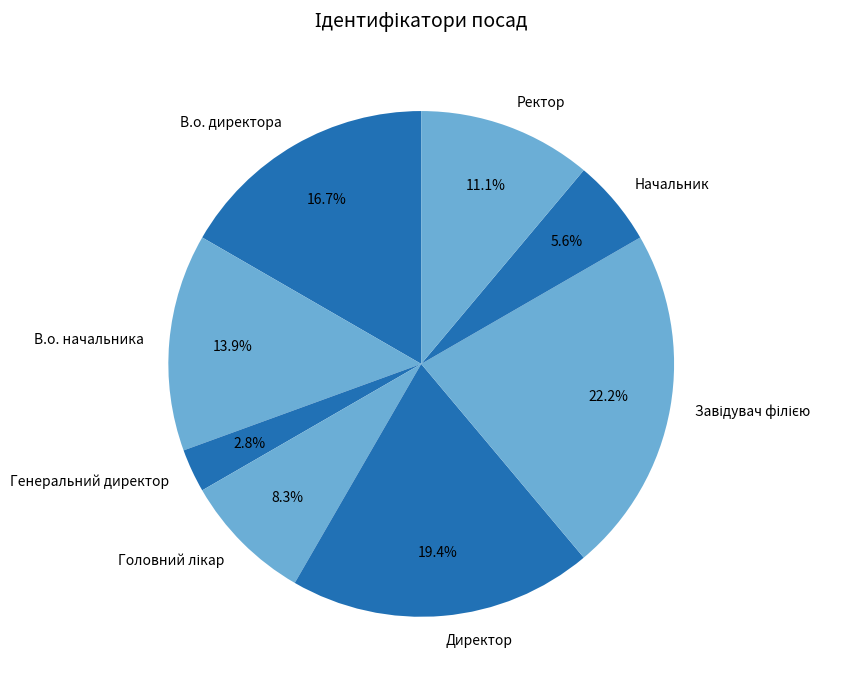

How many slices are in this pie chart?

8